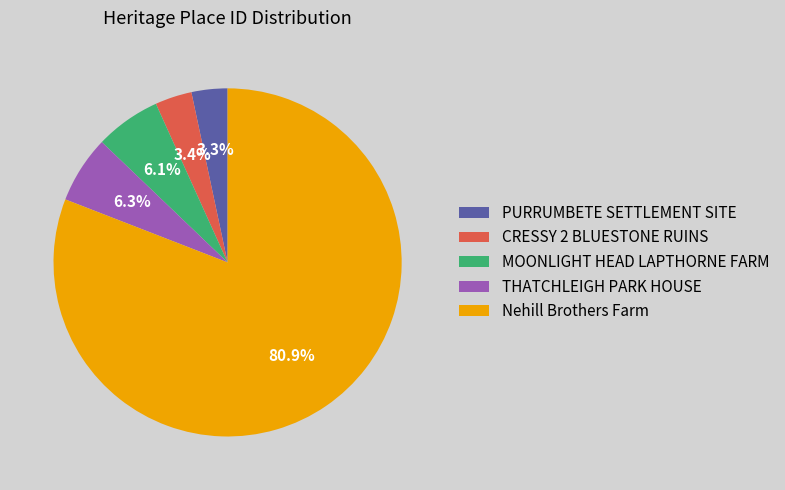

What percentage is the CRESSY 2 BLUESTONE RUINS slice, to the nearest percent?

3%